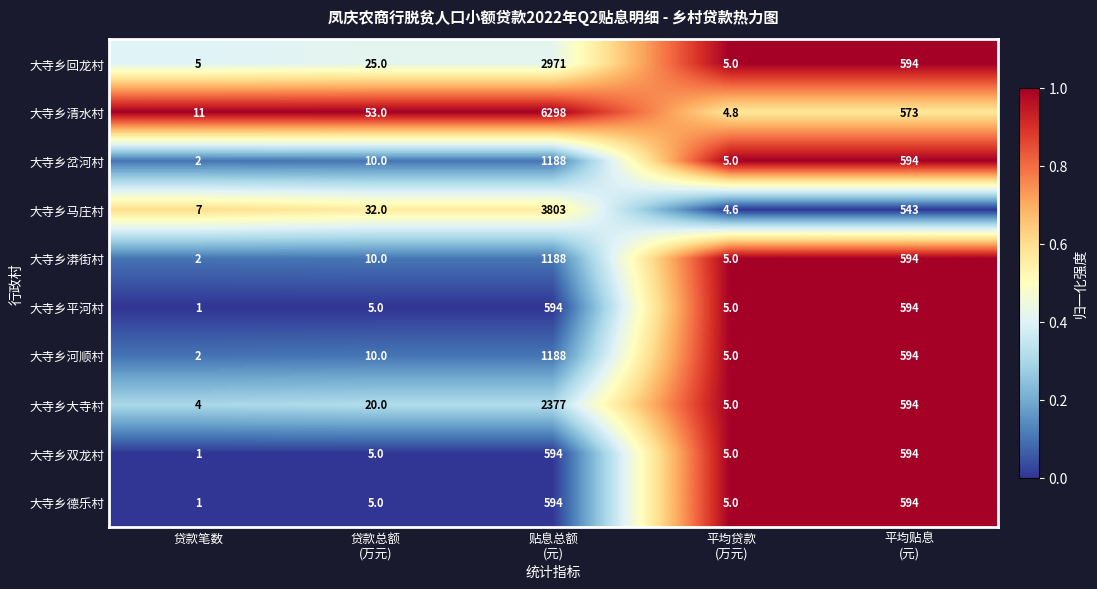

Which series has the largest total across all categories?

大寺乡清水村